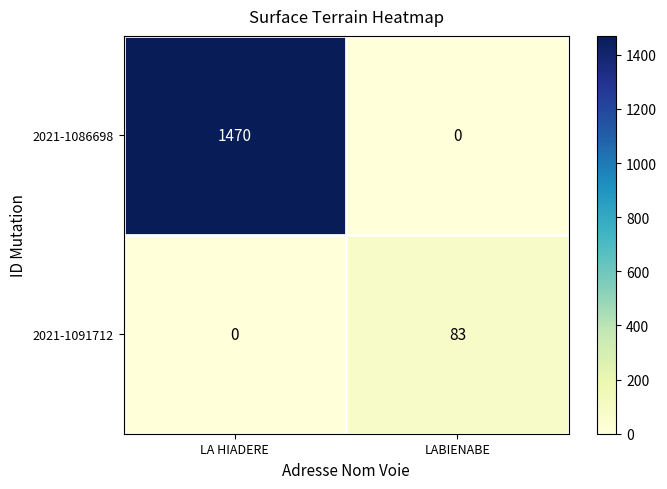

At which label is 2021-1091712 closest to 41?

LA HIADERE